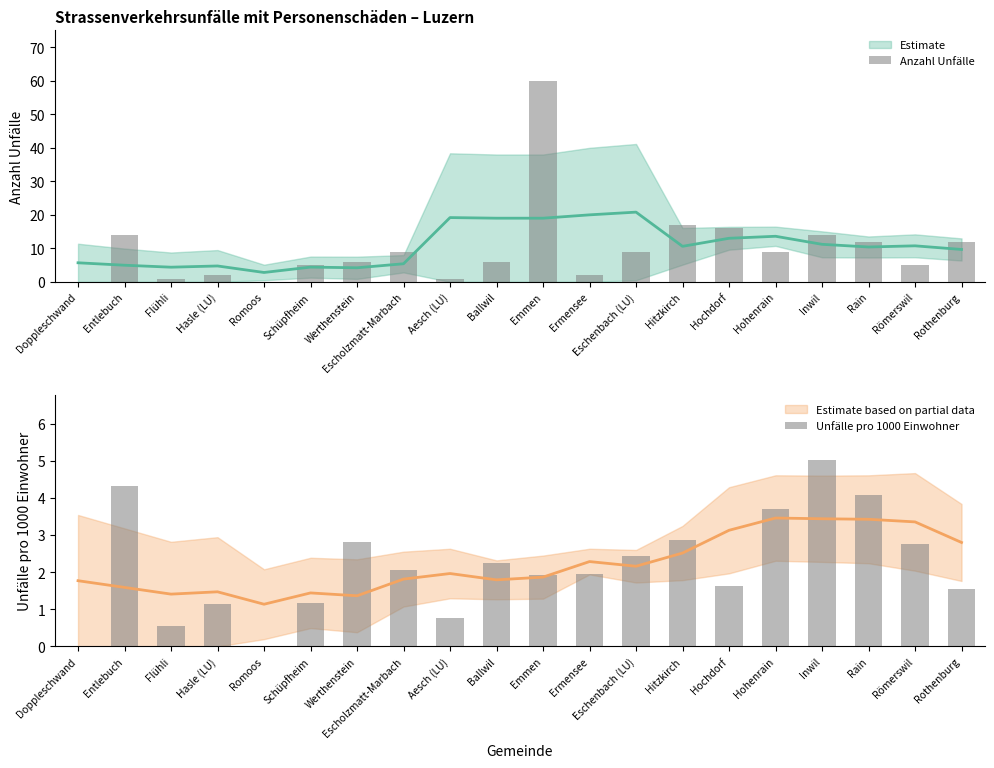

What is the approximate value of Anzahl Unfälle at Schüpfheim?

5.0